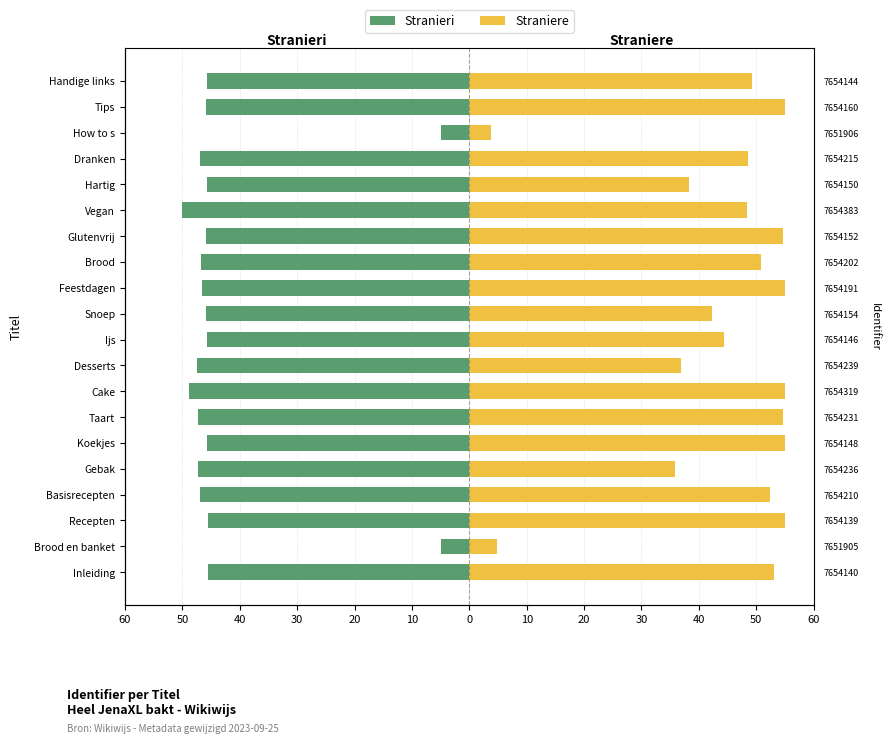

Is it true that Stranieri equals -86.7 at Cake?

False